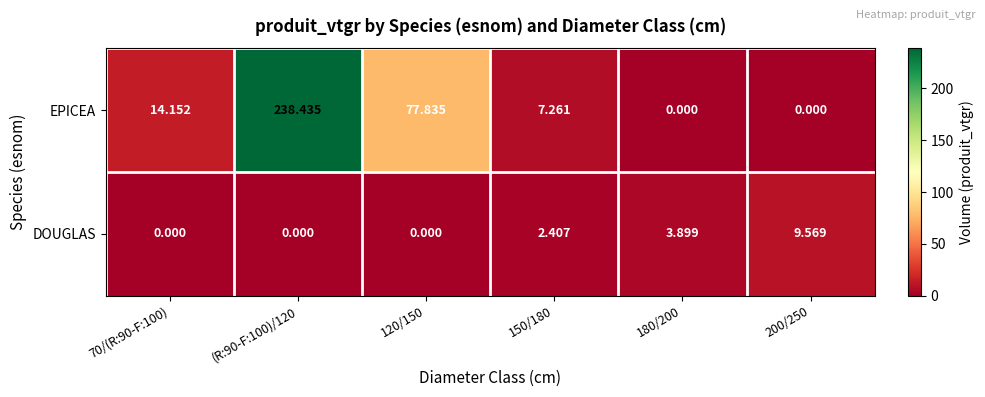

Which series has the largest total across all categories?

EPICEA